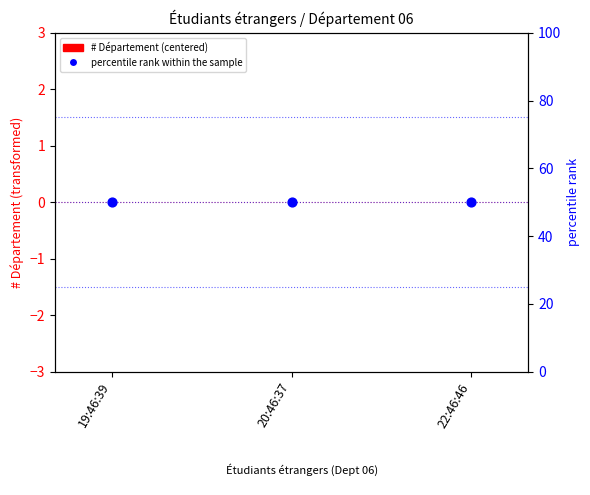

Which series has the largest Y range (max minus min)?

# Département (centered)